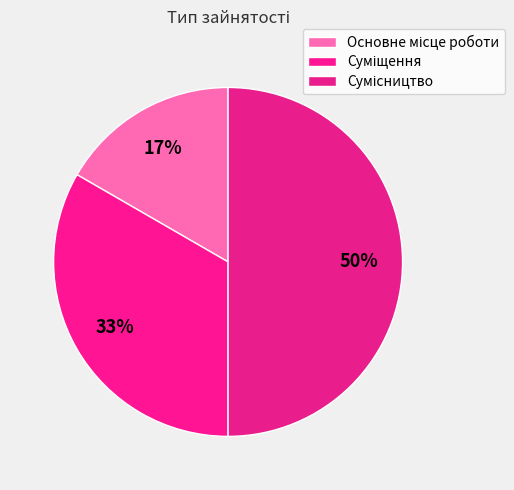

Do Суміщення and Сумісництво together represent more than half of the pie?

Yes